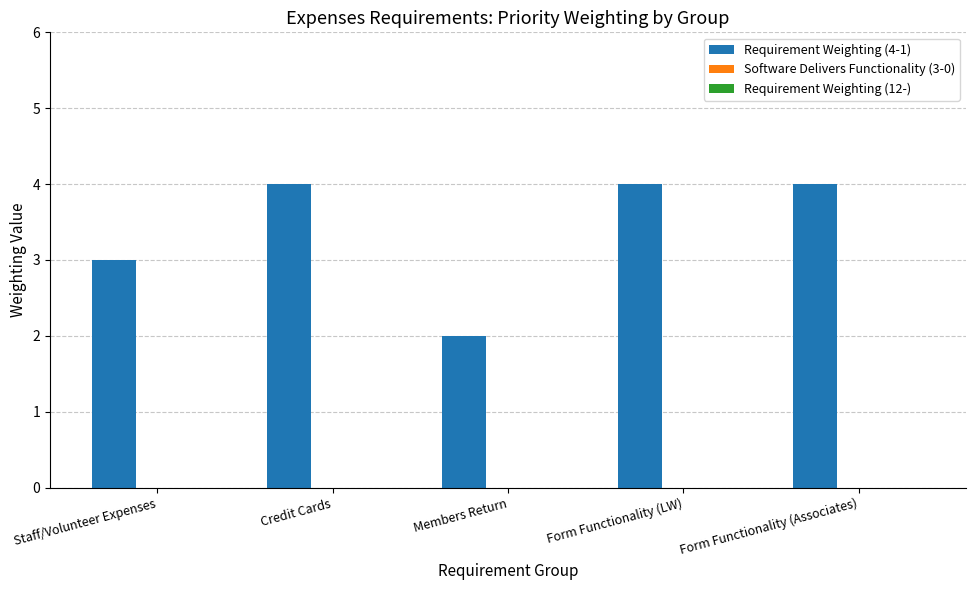

How many bars are there in total?

5